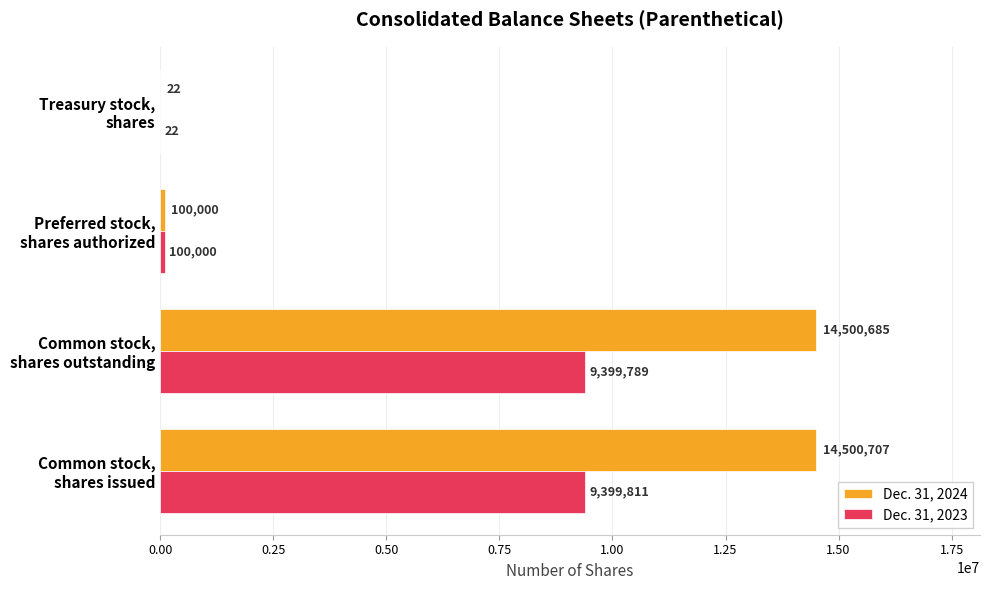

Which series has the largest total across all categories?

Dec. 31, 2024